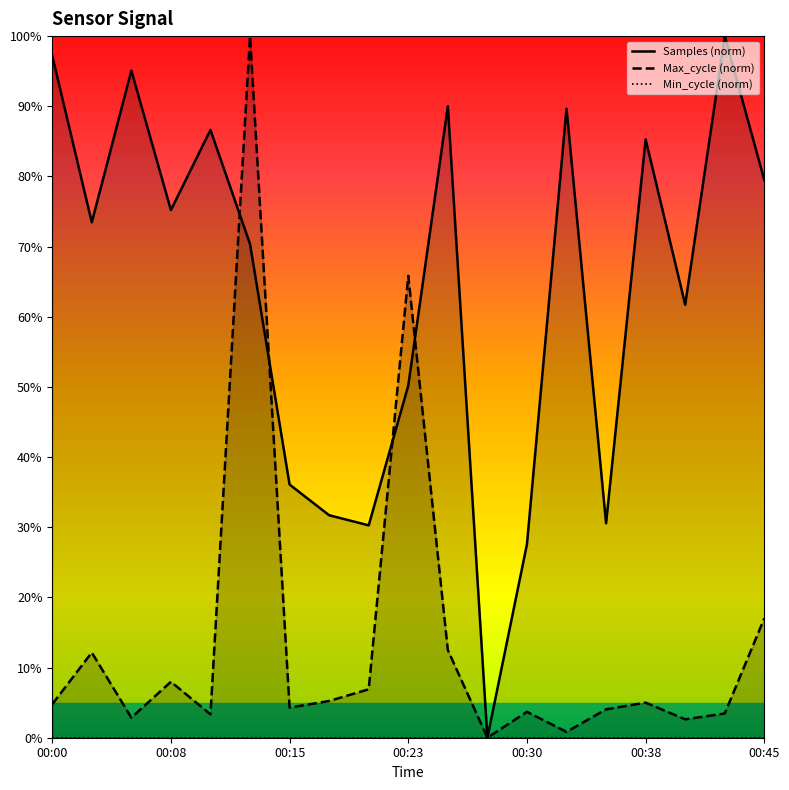

Where is Min_cycle (norm) nearest to the value 0?

00:00